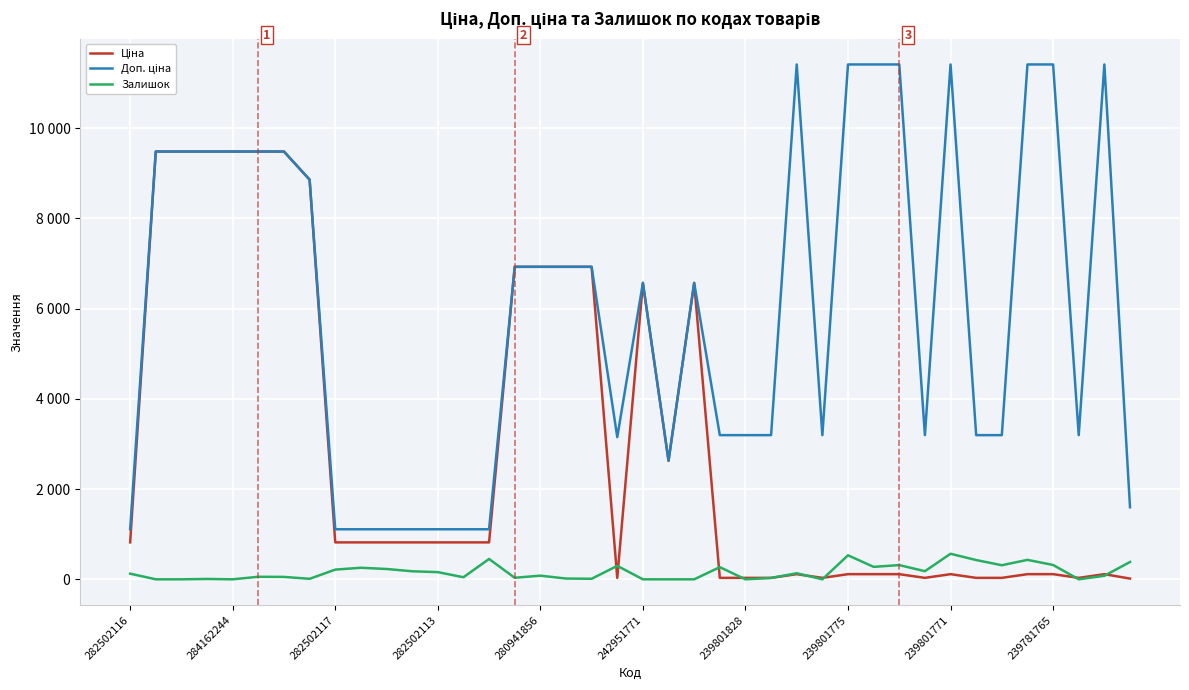

Does the chart display data point markers on the line(s)?

No